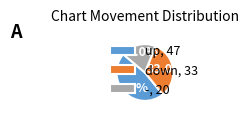

What percentage is the - slice, to the nearest percent?

20%